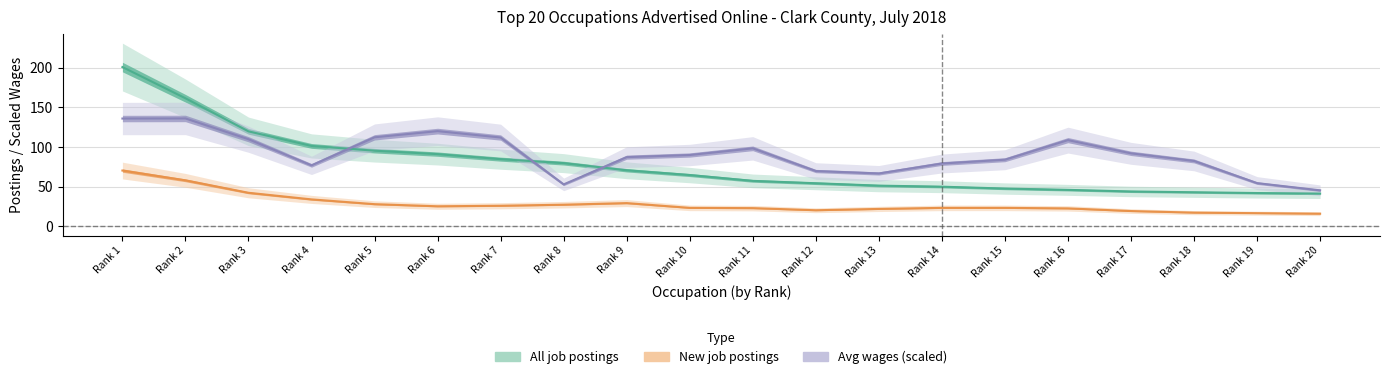

What is the difference between the maximum and minimum values in the Avg wages (scaled) series?

90.5